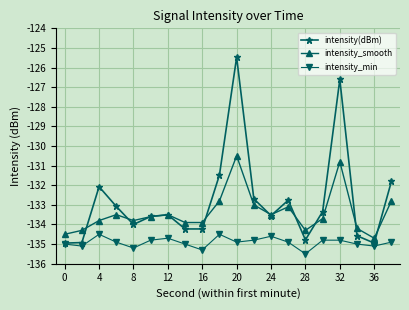

True or false: intensity_smooth and intensity_min intersect in this chart.

False